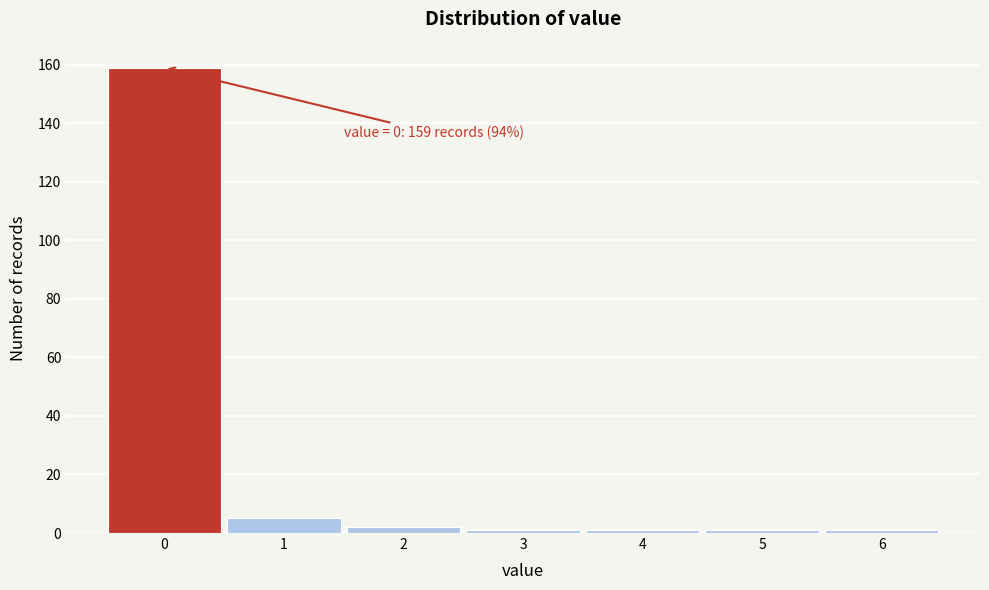

Over which range of the x-axis is the bar tallest?

-0.5 to 0.5